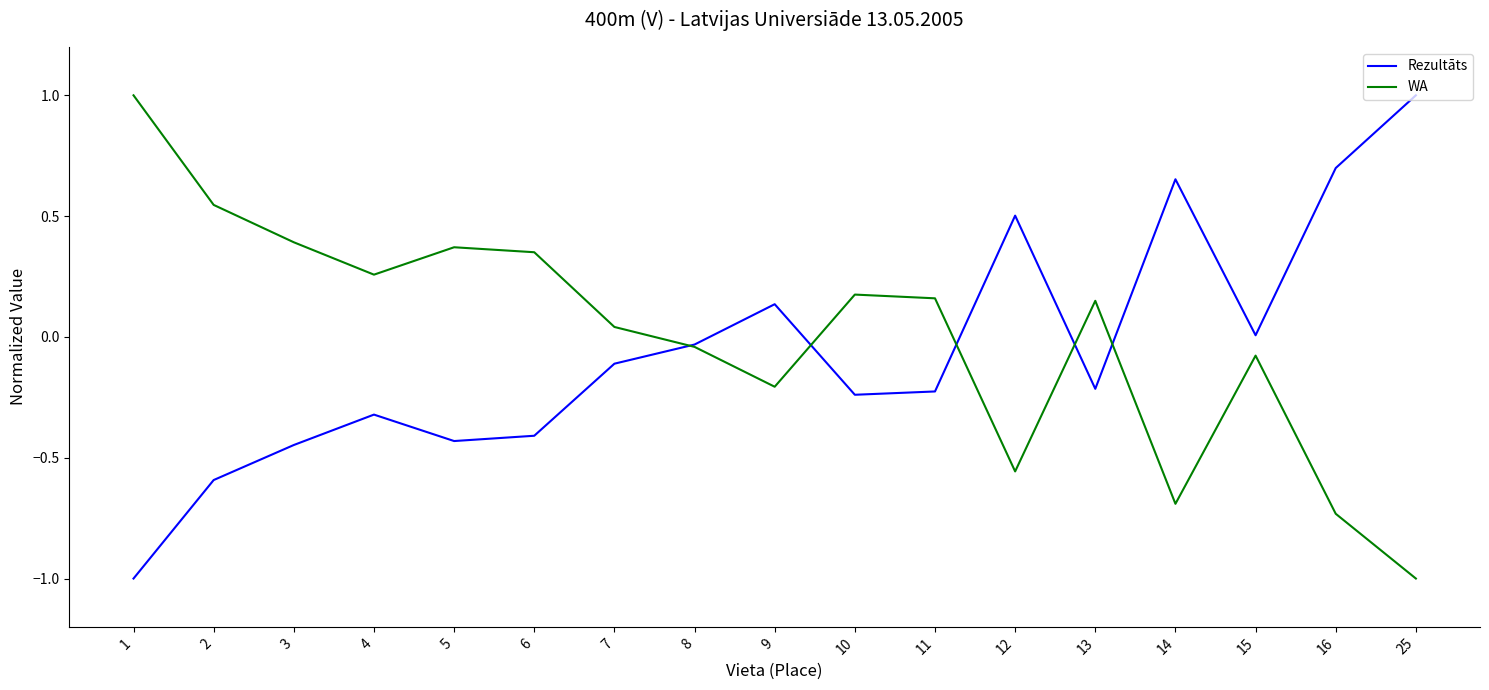

At which label does Rezultāts reach its minimum?

1